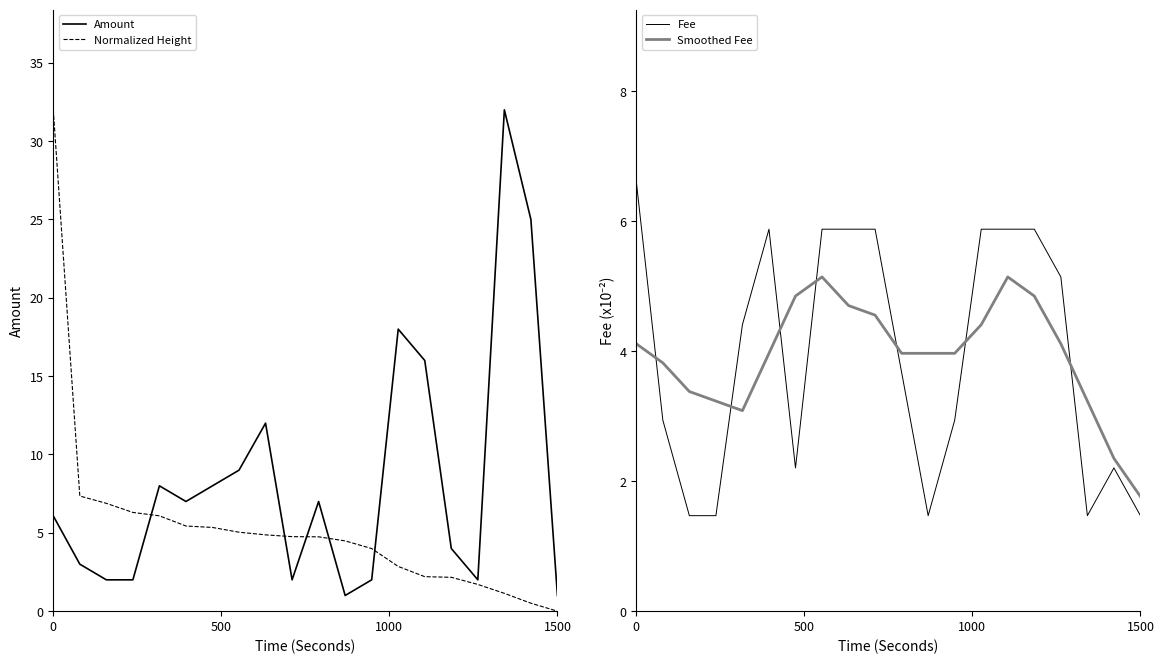

What is the maximum value for Smoothed Fee?

5.1